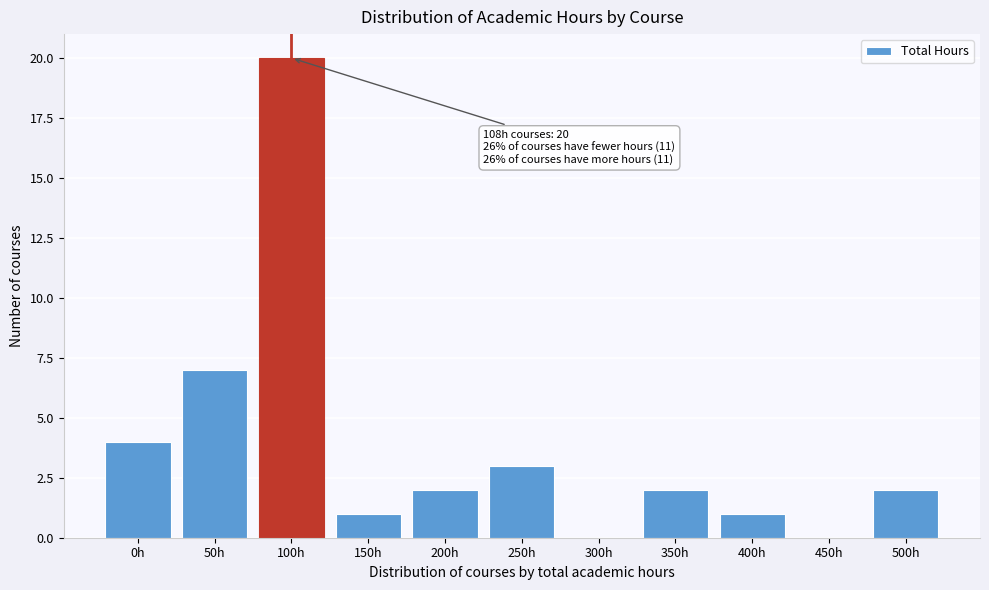

Reading left to right, extract all data points from this chart.

0h=4	50h=7	100h=20	150h=1	200h=2	250h=3	300h=0	350h=2	400h=1	450h=0	500h=2